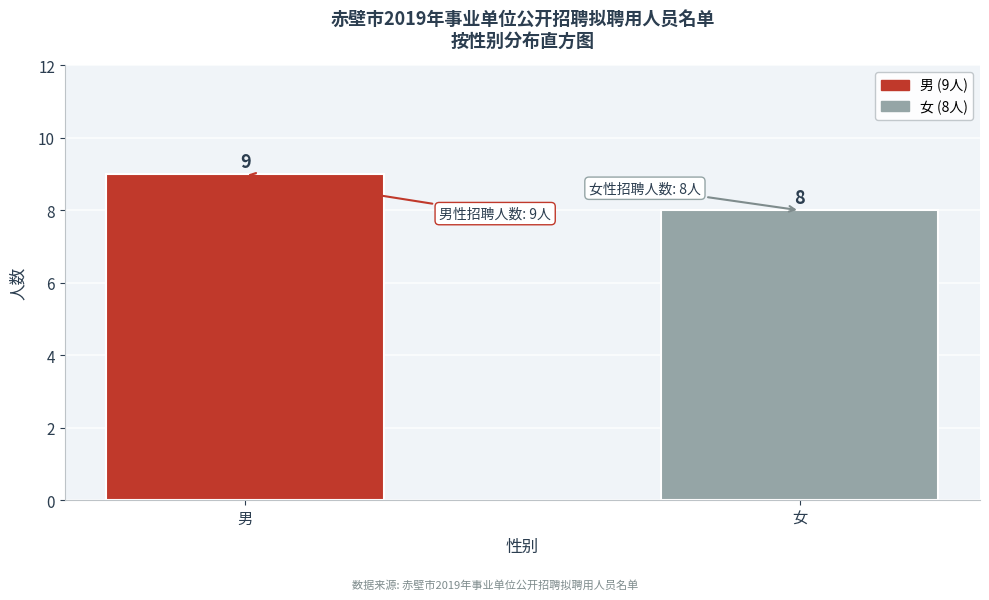

Reading right to left, extract all data points from this chart.

女=8	男=9